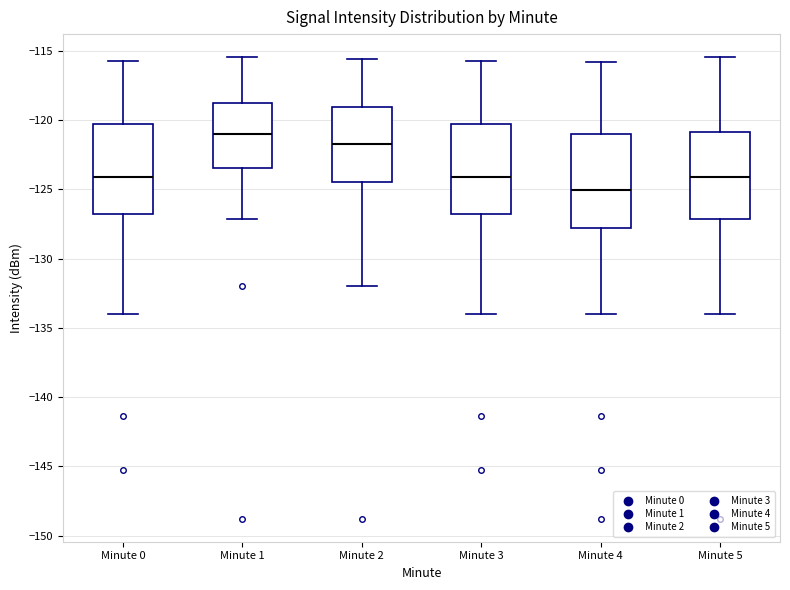

Reading left to right, transcribe this box plot: for each box, give where its median line is, the range the box spans, and where its two whiskers end, as read against the y-axis. The values are not printed on the chart, so give them approximately, as read against the axis.

Minute 0: median -124.0, box -127.0 to -120.5, whiskers -134.0 to -116.0
Minute 1: median -121.0, box -123.5 to -119.0, whiskers -127.0 to -115.5
Minute 2: median -121.5, box -124.5 to -119.0, whiskers -132.0 to -115.5
Minute 3: median -124.0, box -127.0 to -120.5, whiskers -134.0 to -116.0
Minute 4: median -125.0, box -128.0 to -121.0, whiskers -134.0 to -116.0
Minute 5: median -124.0, box -127.0 to -121.0, whiskers -134.0 to -115.5